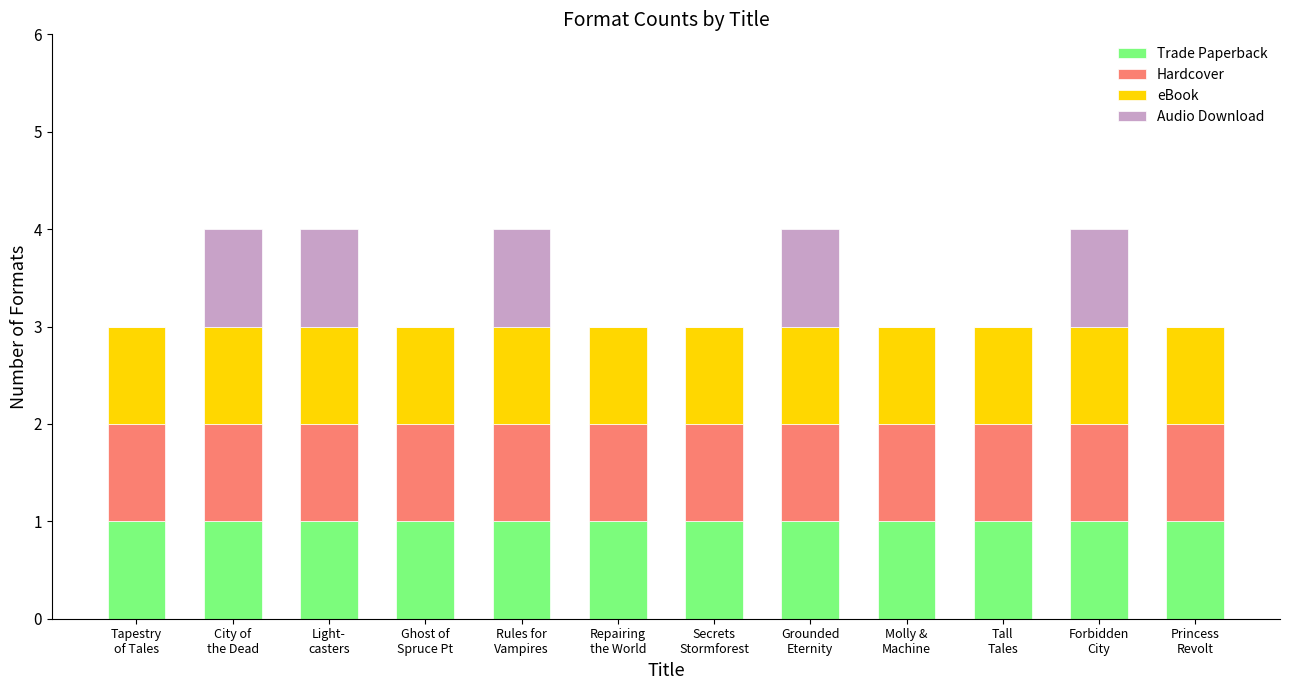

What is the sum of the Trade Paperback values at Tall
Tales and Molly &
Machine?

2